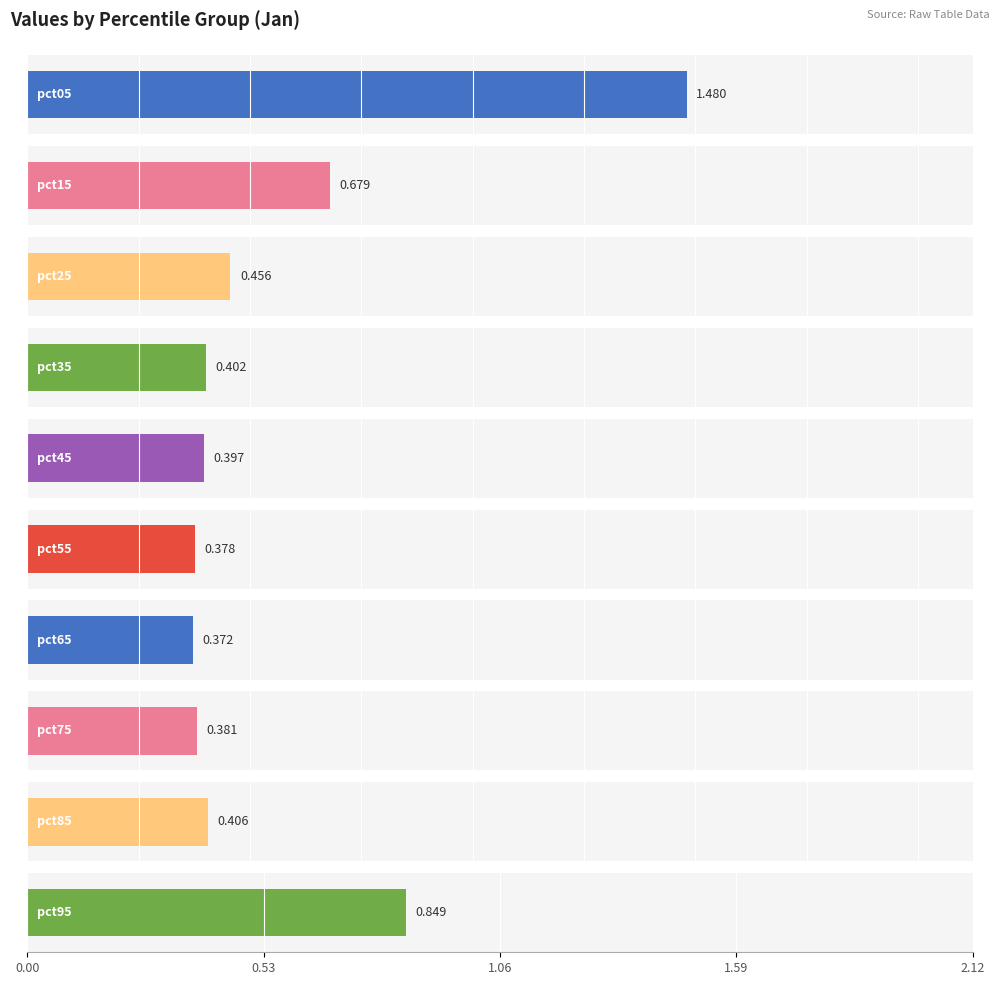

Is it true that Feb equals 0.4 at pct45?

False